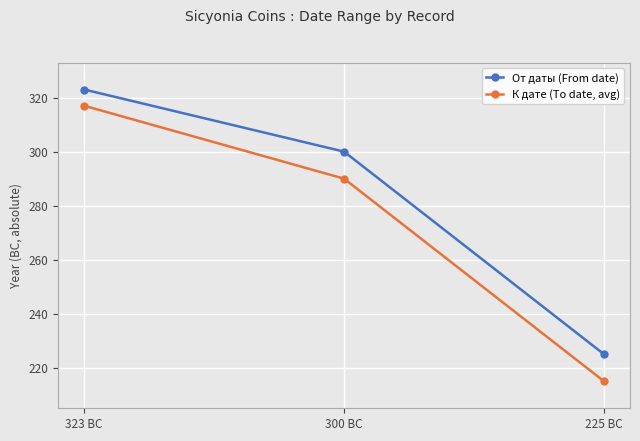

Is it true that К дате (To date, avg) equals 317 at 323 BC?

True